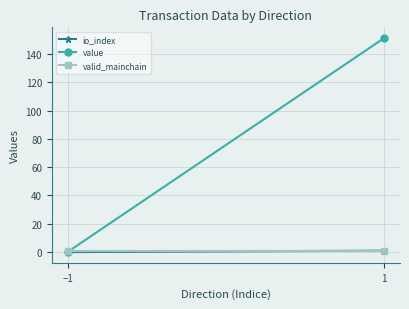

How many lines are shown in the chart?

3